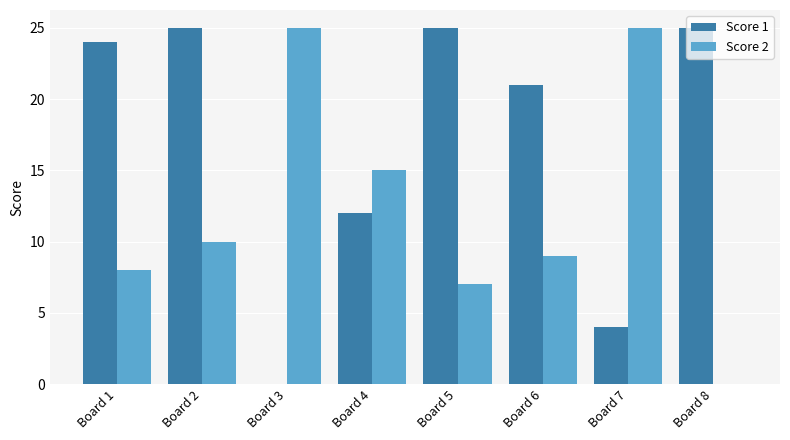

How many data points does each series have?

8